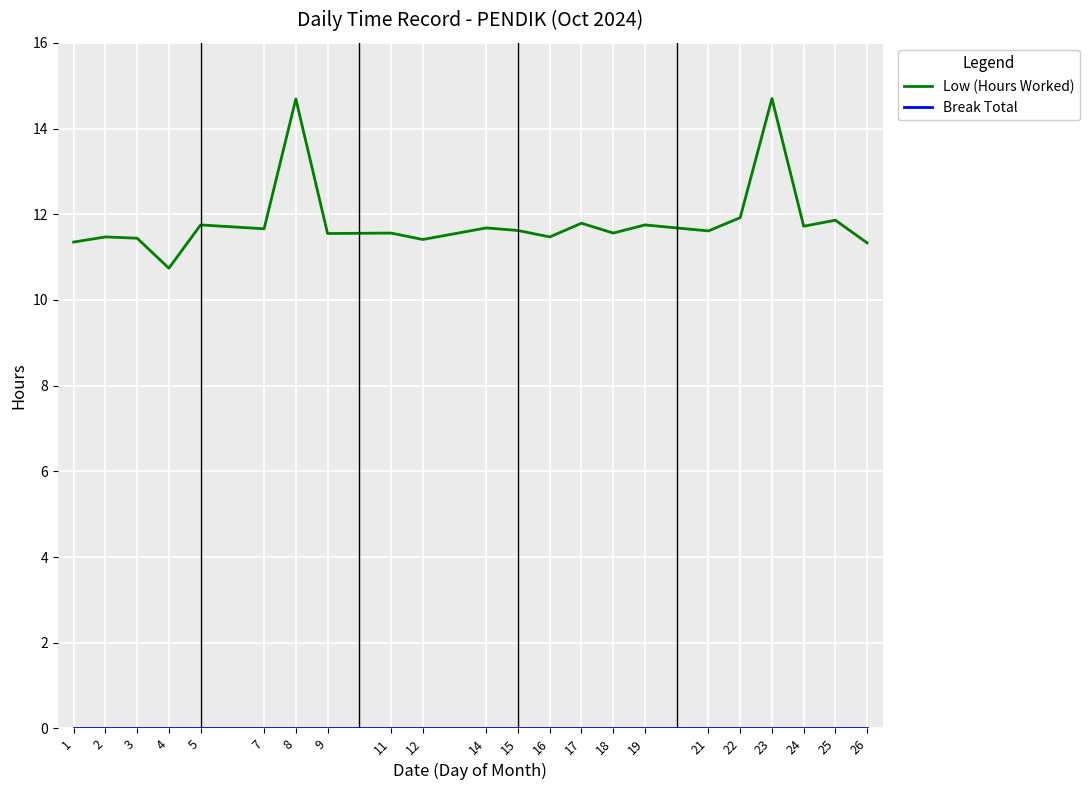

What is the highest value of the Low (Hours Worked) series?

14.7